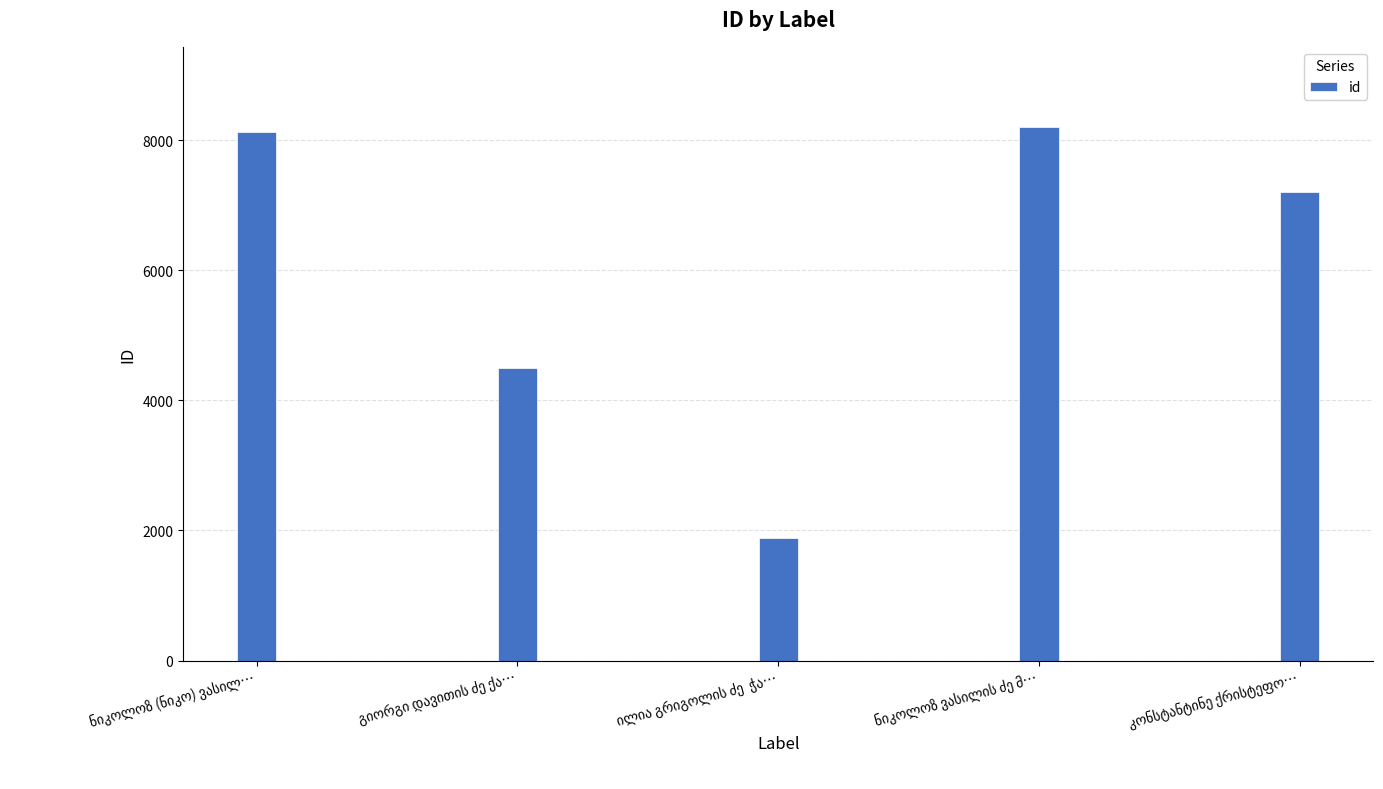

Count the number of data series in this chart.

1